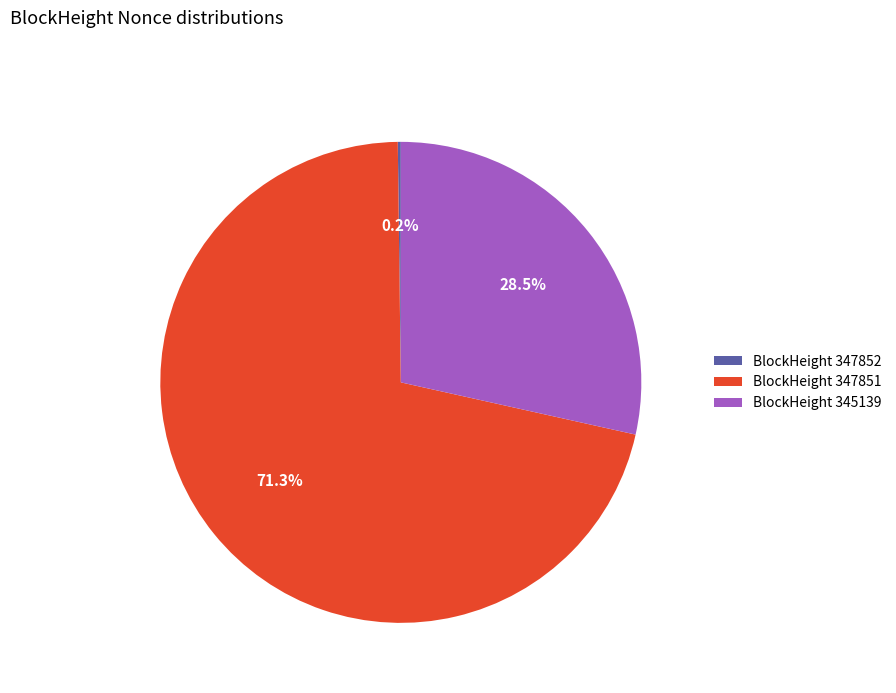

To the nearest percent, what is the difference between the largest and smallest slice percentages?

71%